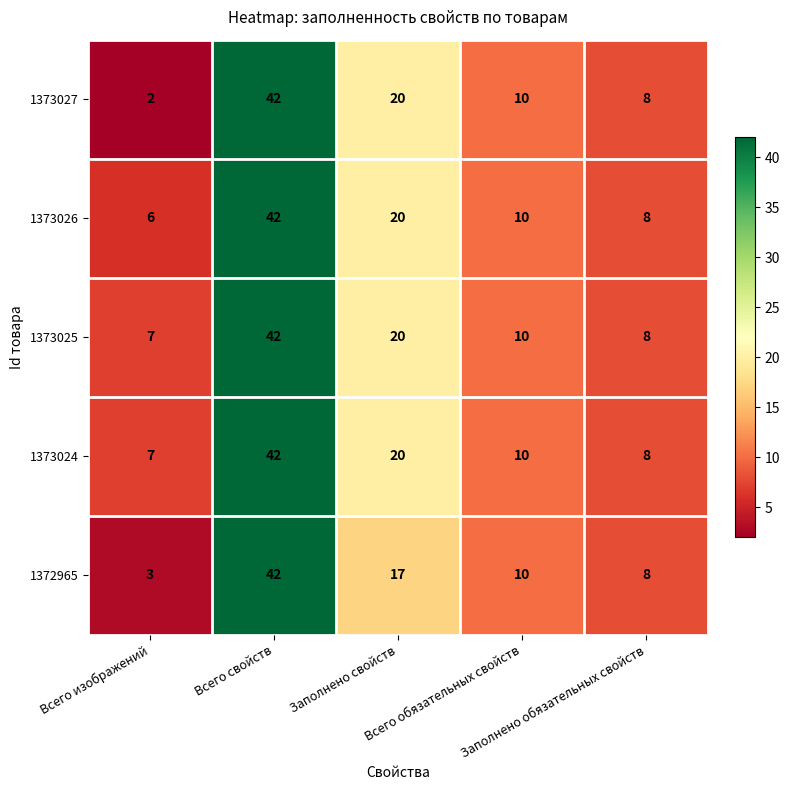

What is the average value of the 1373027 series?

16